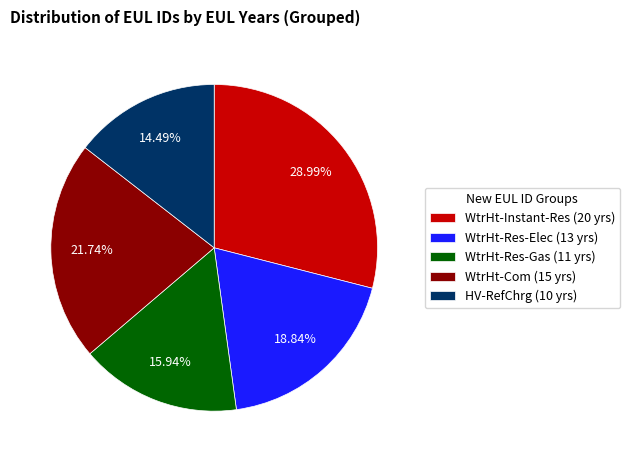

Which has a higher value, HV-RefChrg (10 yrs) or WtrHt-Com (15 yrs)?

WtrHt-Com (15 yrs)